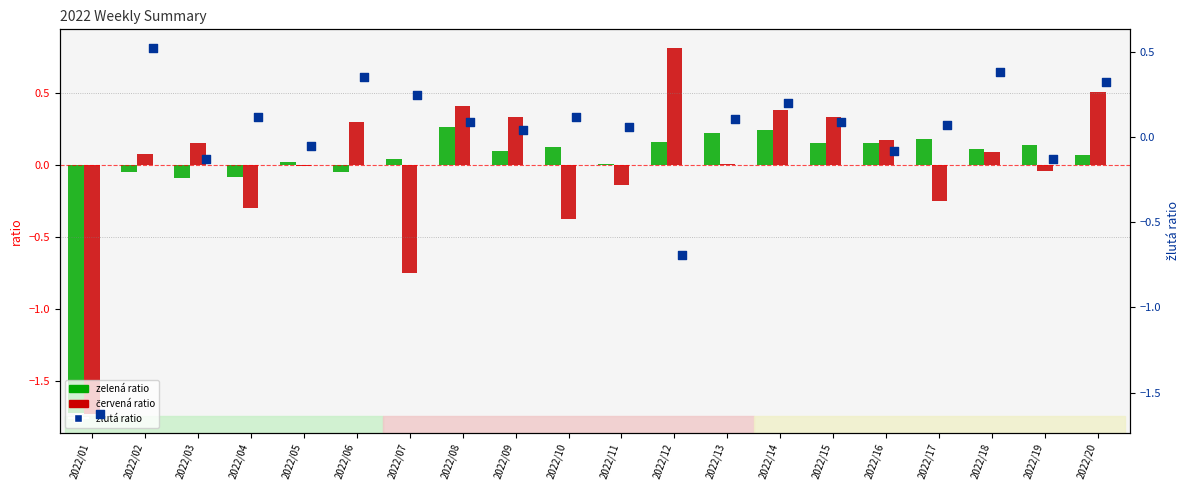

Which series has the largest total across all categories?

žlutá